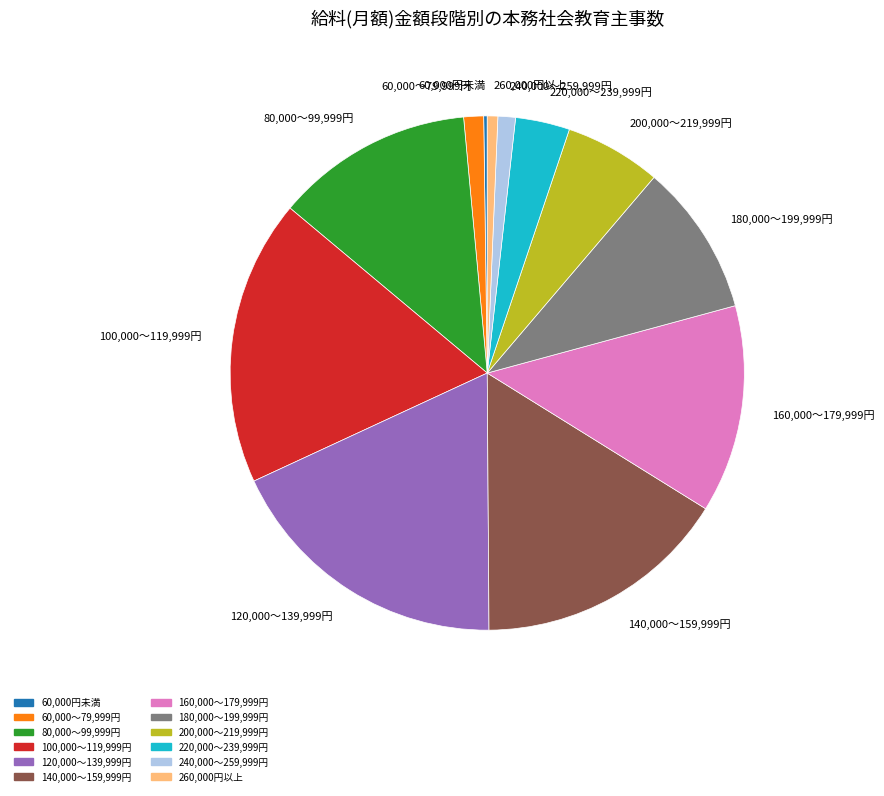

Does 80,000～99,999円 account for over 50% of the chart?

No